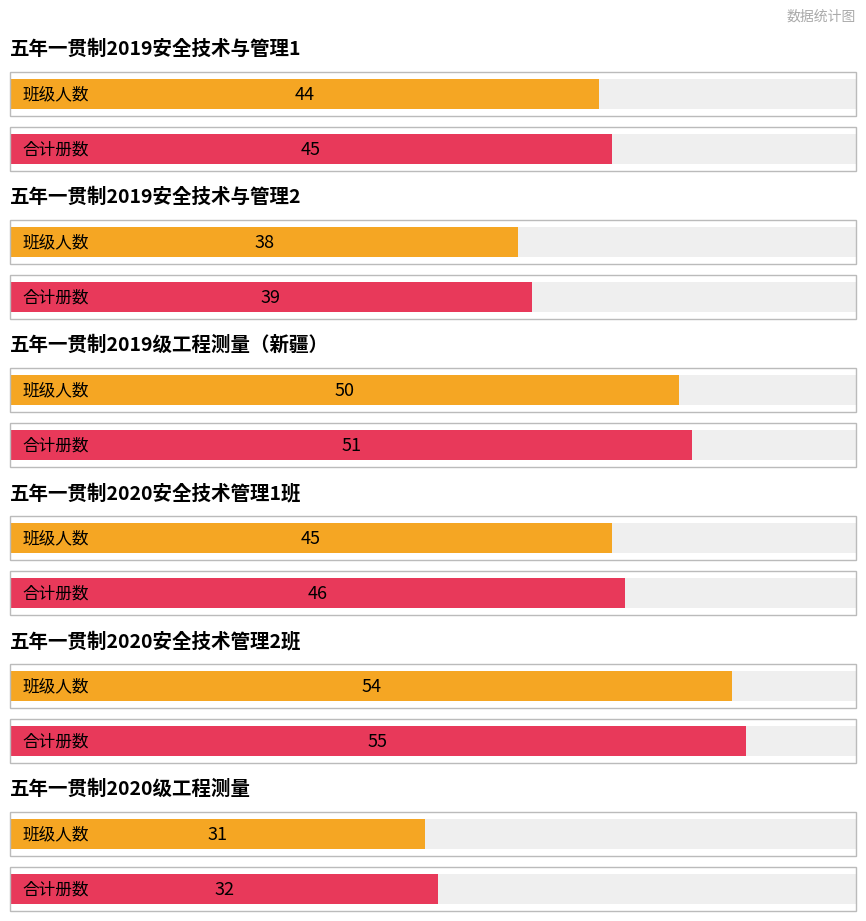

Reading left to right, transcribe all the data shown in this chart.

班级人数: 五年一贯制2019安全技术与管理1=44	五年一贯制2019安全技术与管理2=38	五年一贯制2019级工程测量（新疆）=50	五年一贯制2020安全技术管理1班=45	五年一贯制2020安全技术管理2班=54	五年一贯制2020级工程测量=31
合计册数: 五年一贯制2019安全技术与管理1=45	五年一贯制2019安全技术与管理2=39	五年一贯制2019级工程测量（新疆）=51	五年一贯制2020安全技术管理1班=46	五年一贯制2020安全技术管理2班=55	五年一贯制2020级工程测量=32